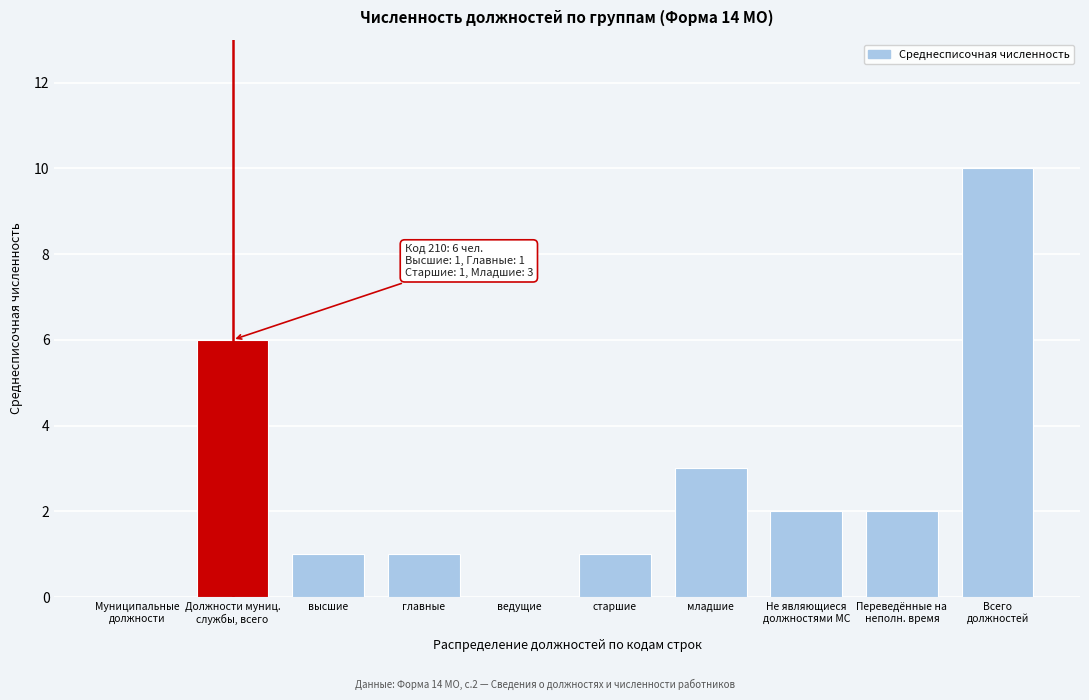

What is the change in value from ведущие to младшие?

+3